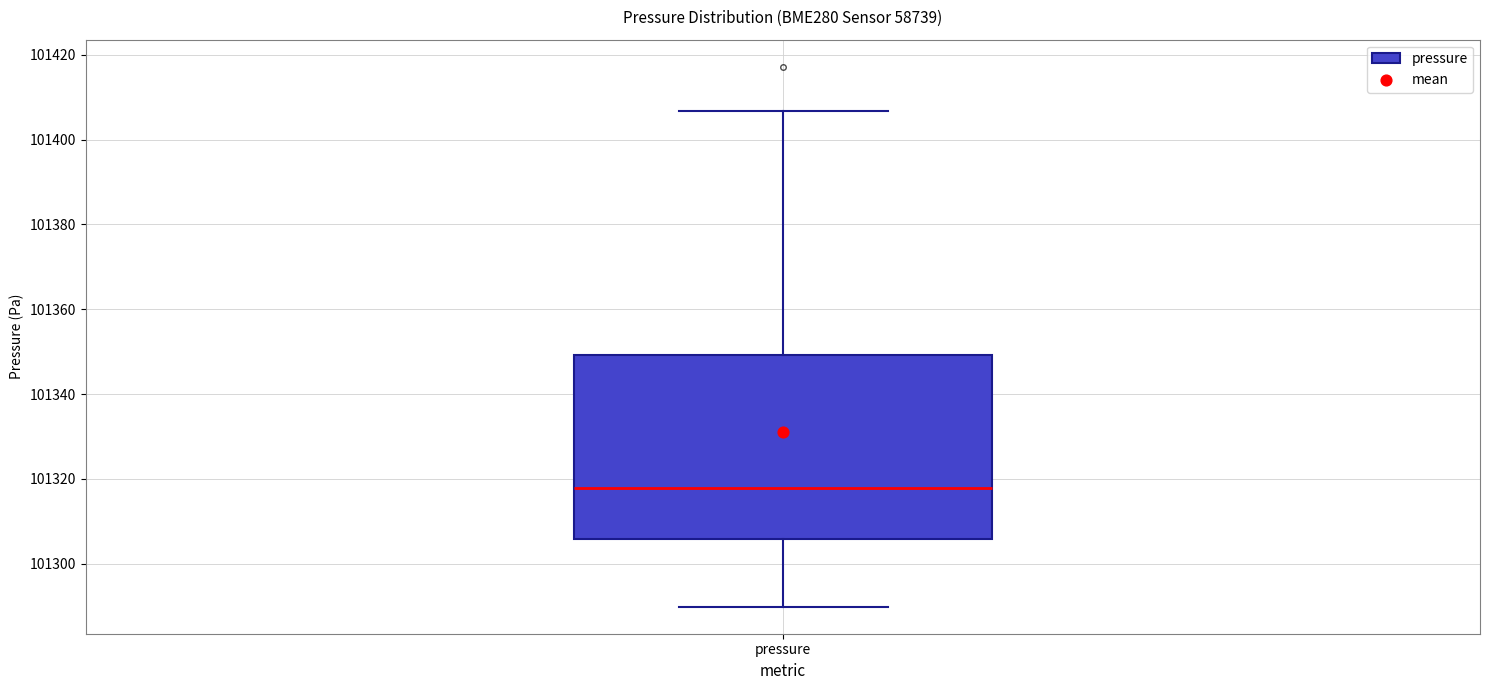

Read this box plot against the y-axis: the position of the median line, the range covered by the box, and the ends of both whiskers. The values are not printed on the chart, so give them approximately, as read against the axis.

median 101318, box 101306 to 101350, whiskers 101290 to 101406